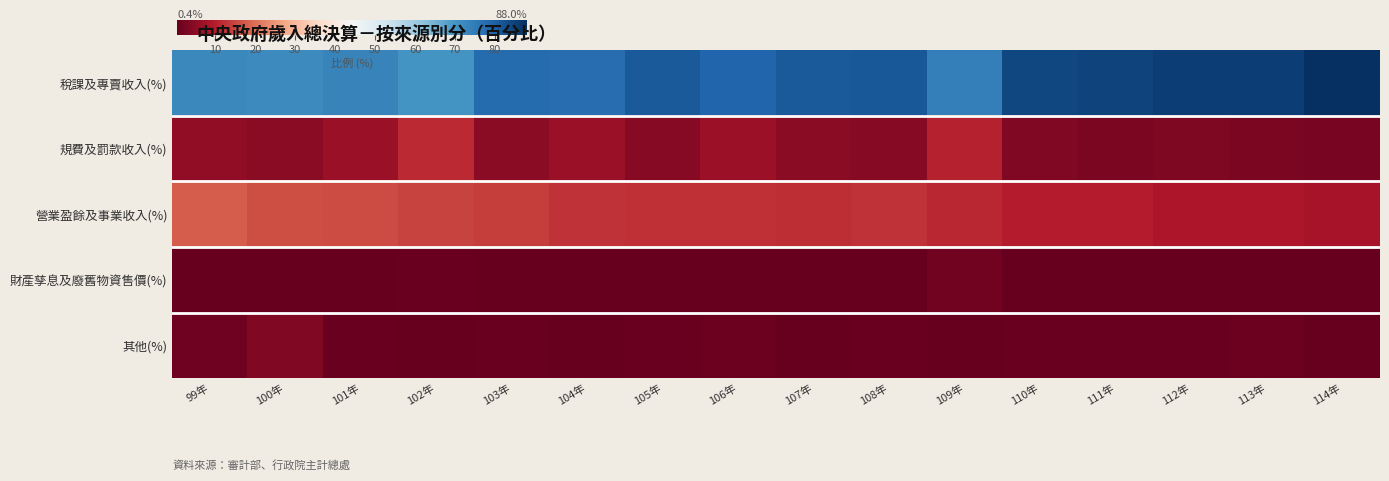

What is the smallest value displayed?

0.4